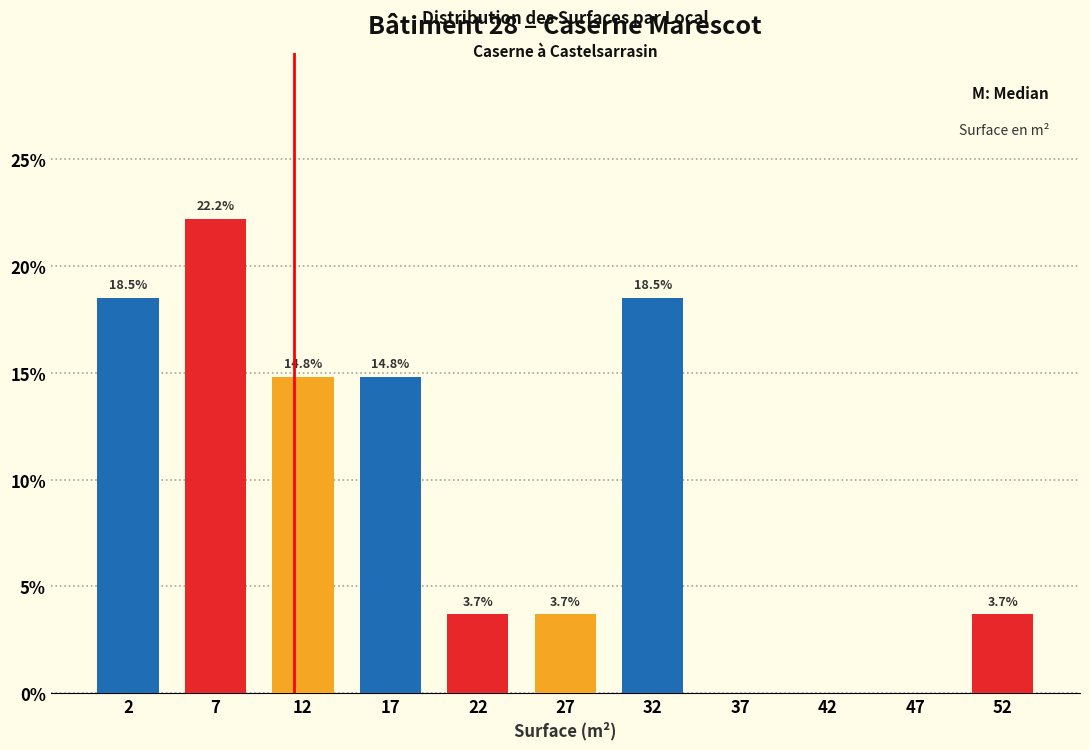

Which range on the x-axis has the tallest bar?

5 to 10